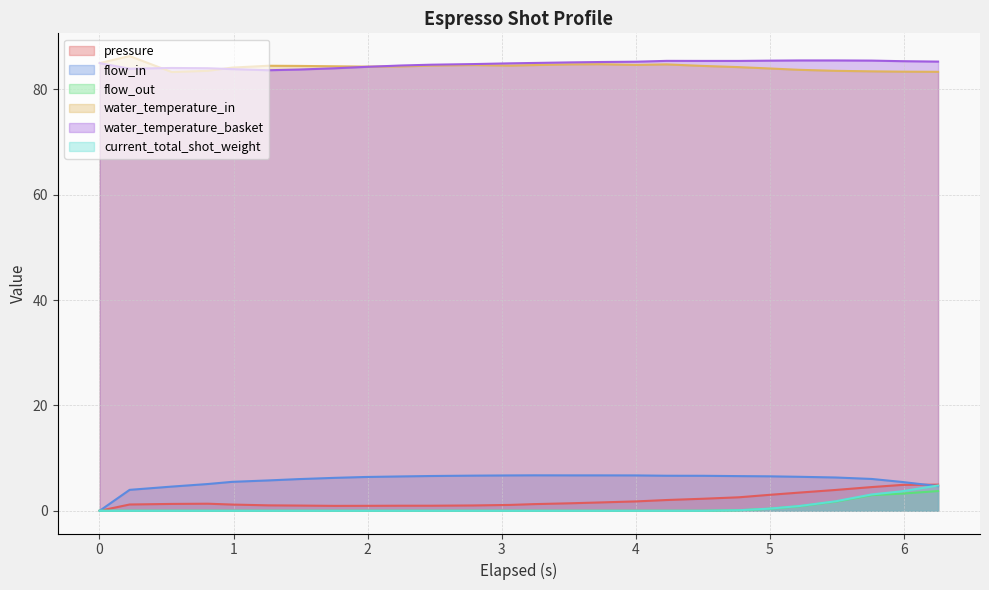

At how many categories does at least one series exceed 76?

26